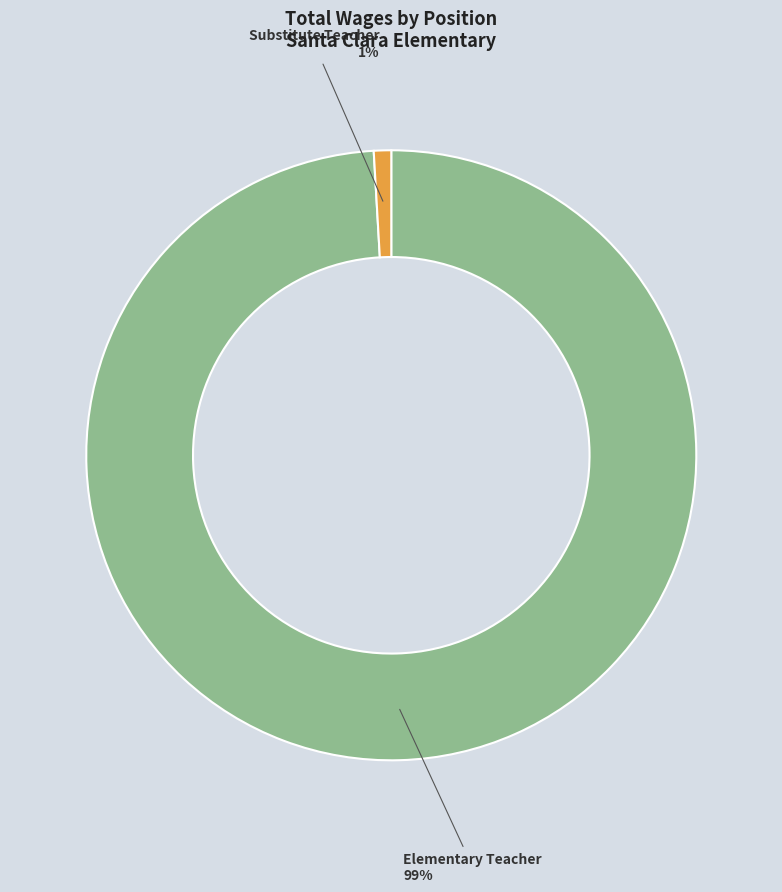

Combined, do Substitute Teacher and Elementary Teacher account for over 50%?

Yes